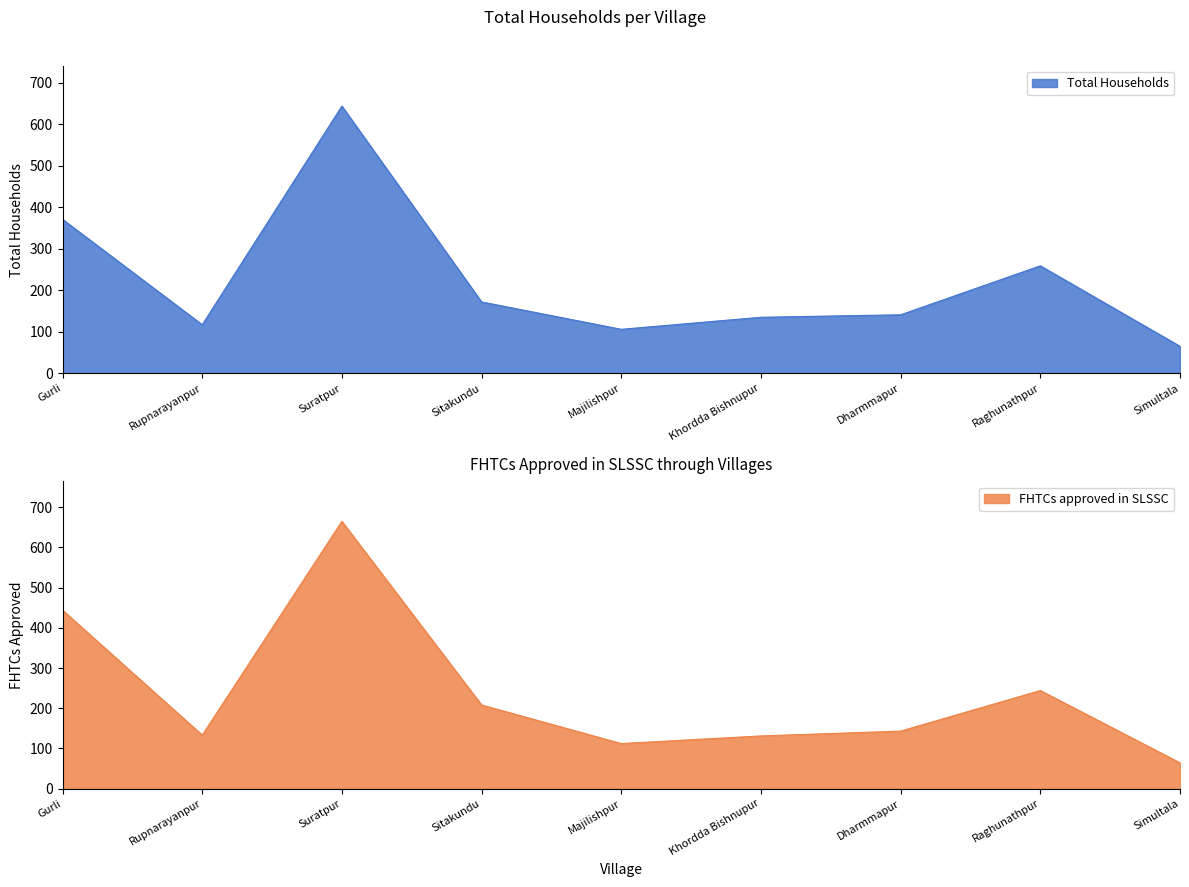

List the series in order of their peak value, highest first.

FHTCs approved in SLSSC, Total Households